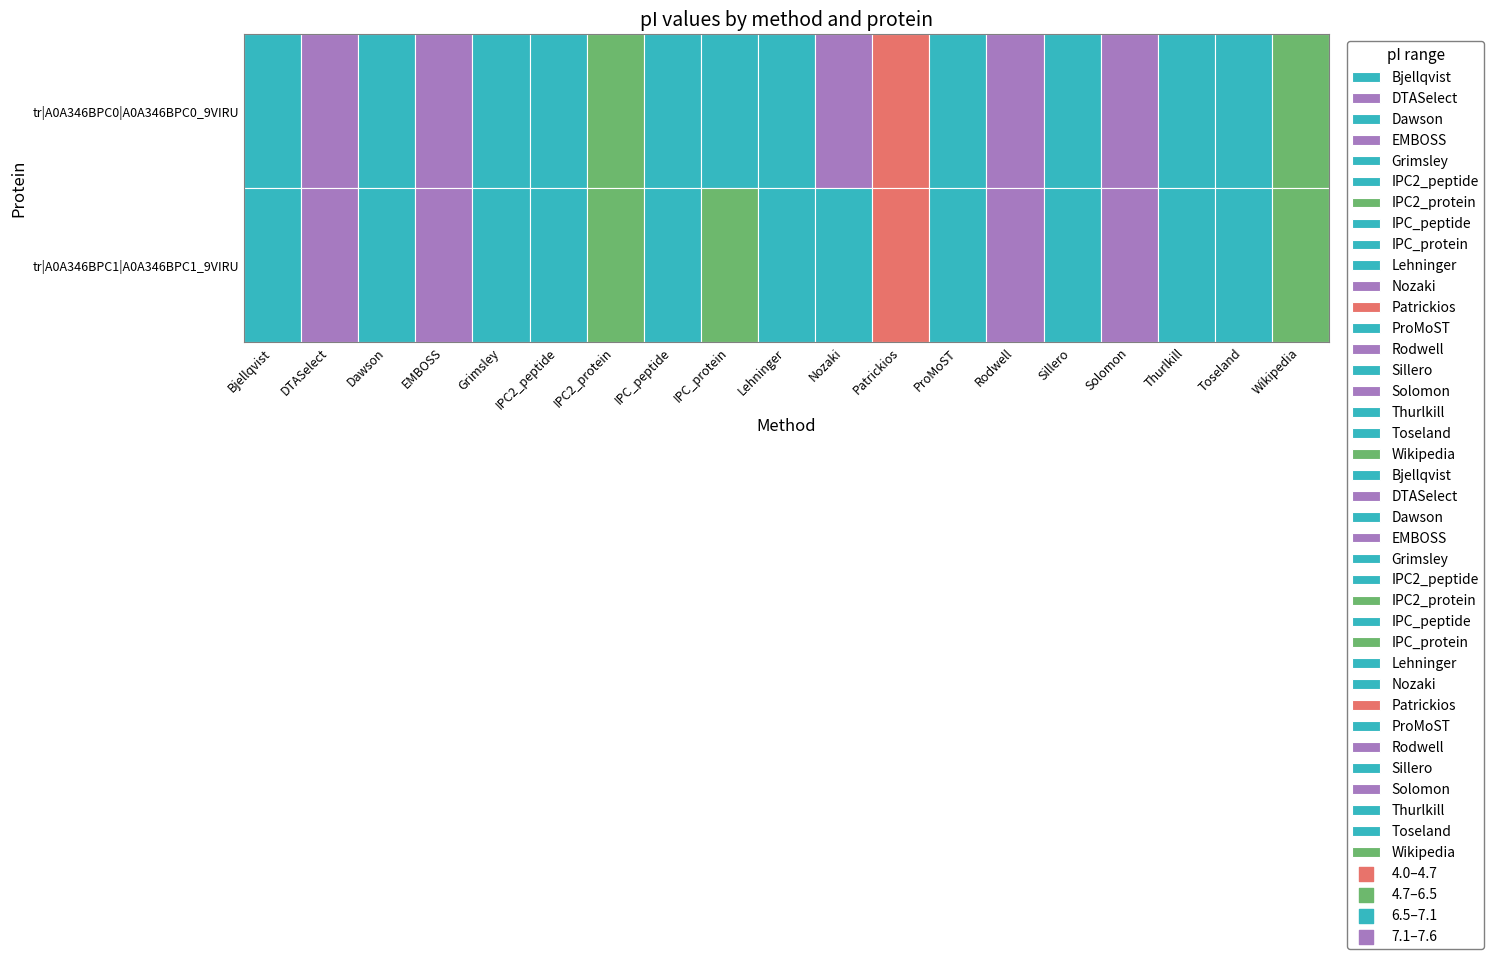

Rank the series at 7 from lowest to highest value.

tr|A0A346BPC1|A0A346BPC1_9VIRU, tr|A0A346BPC0|A0A346BPC0_9VIRU